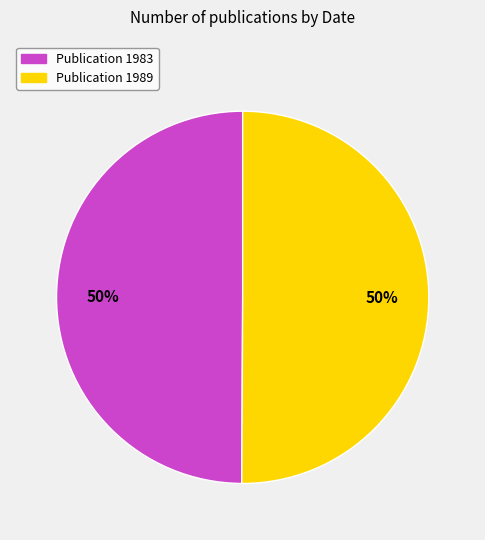

To the nearest percent, what is the average slice percentage?

50%